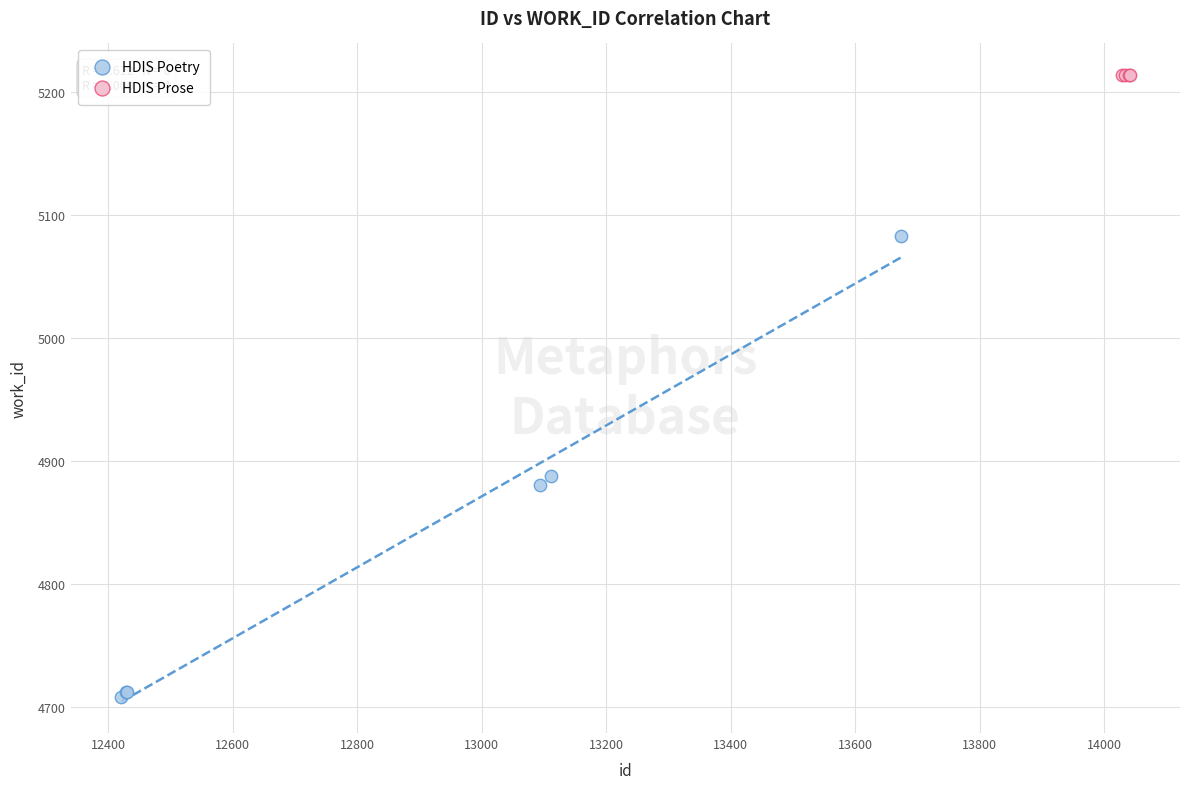

Which series reaches the maximum Y coordinate?

HDIS Prose